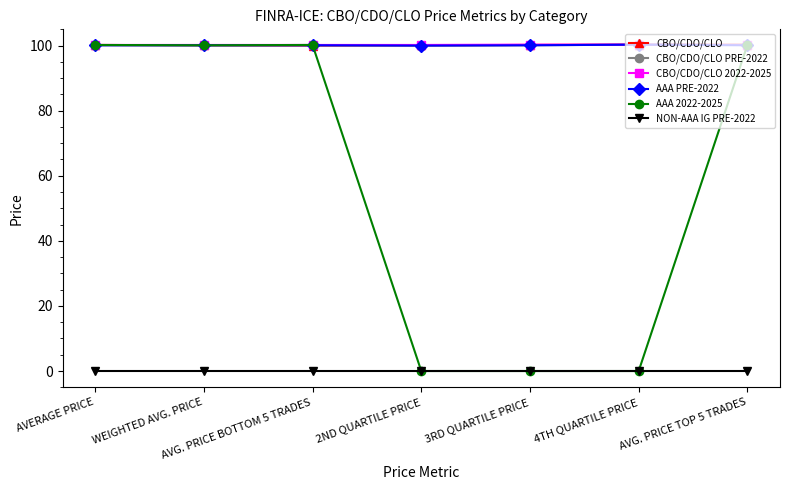

What is the lowest value of the CBO/CDO/CLO series?

100.0